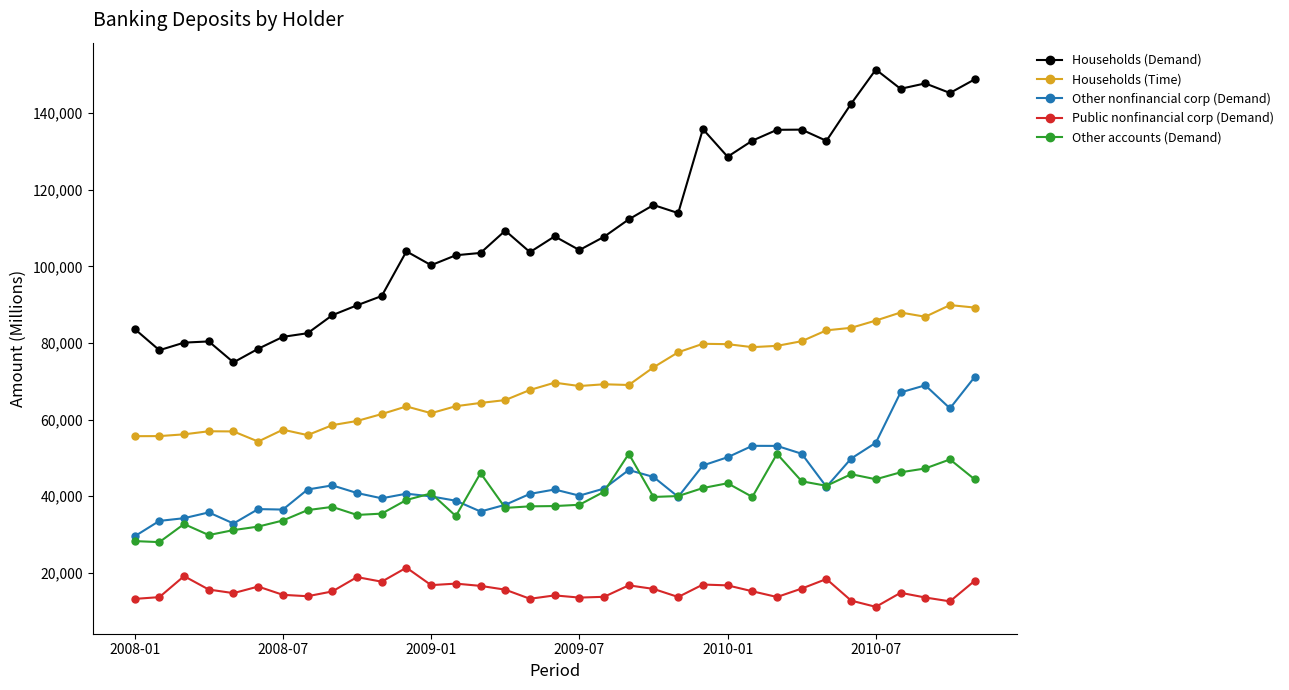

Which series has the largest range (max minus min)?

Households (Demand)